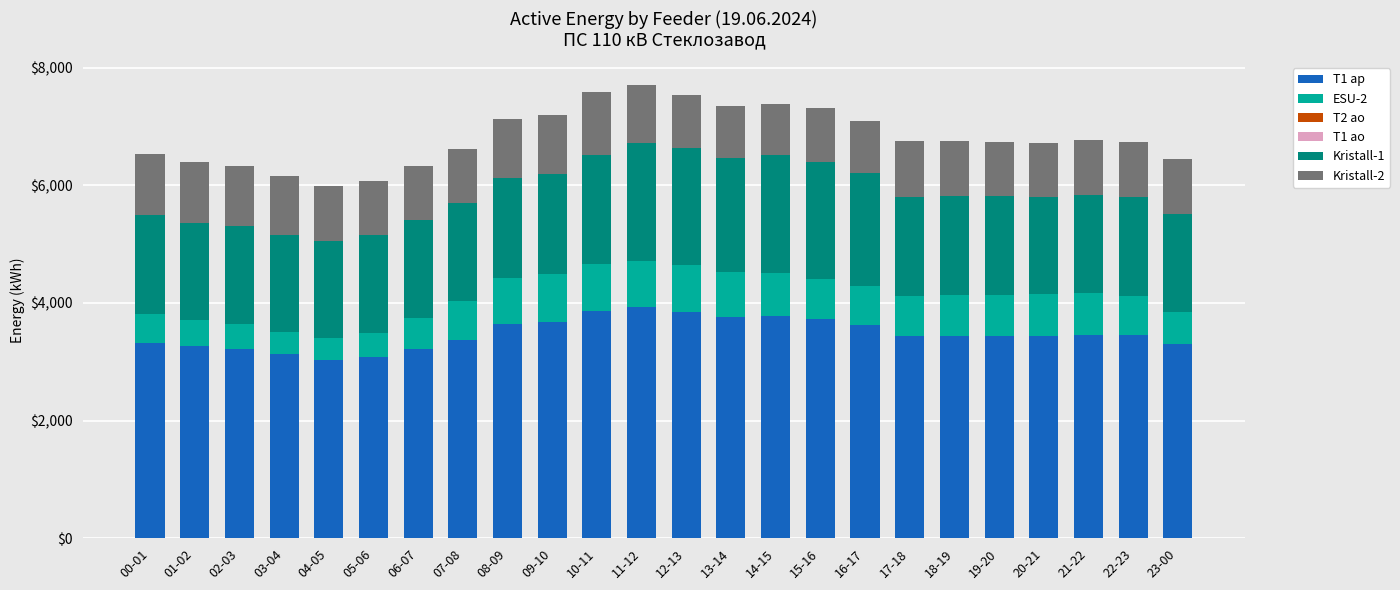

The value of T1 ap at 20-21 is 5386.1. True or false?

False